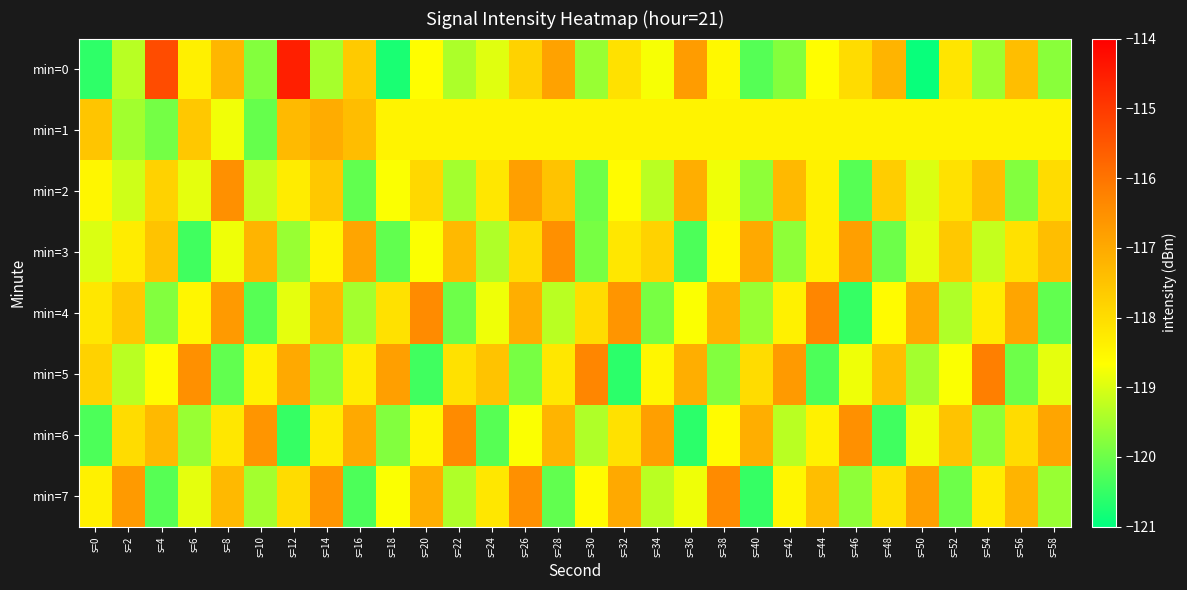

Between s=44 and s=58, which series saw the biggest shift?

min=4